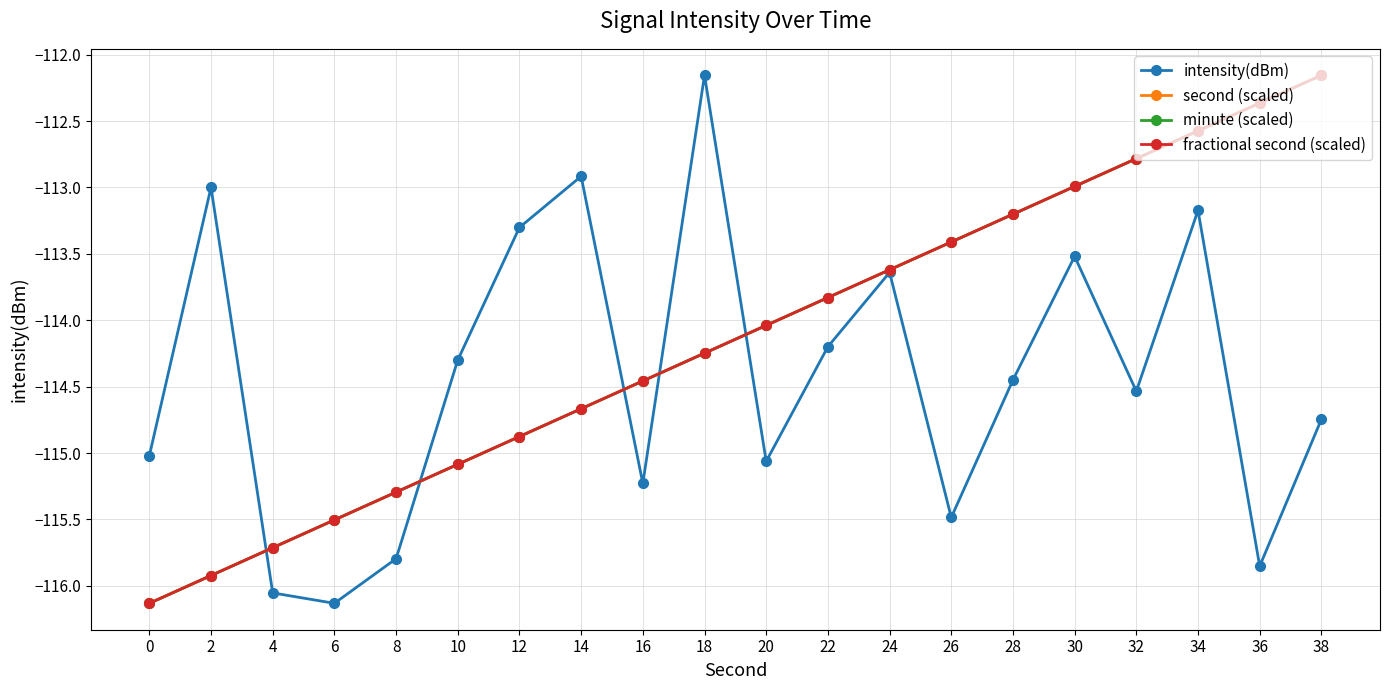

Between 12 and 24, which series saw the biggest shift?

second (scaled)